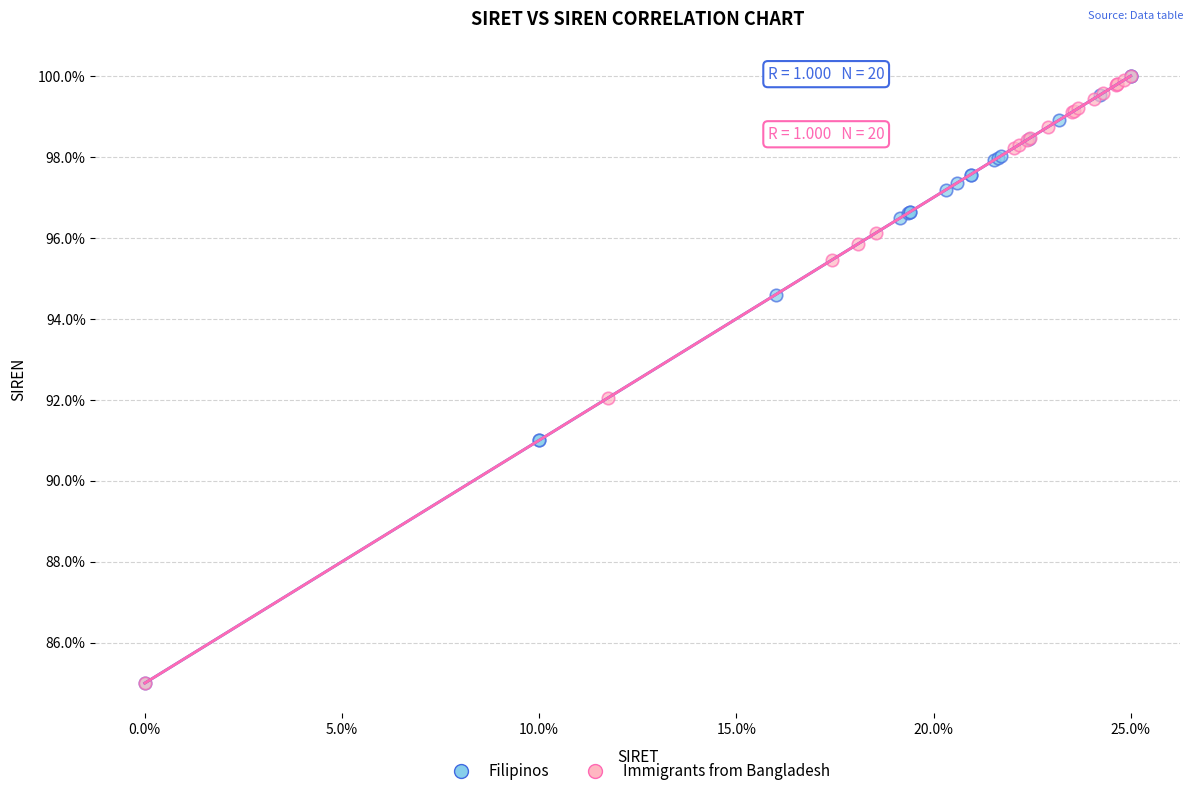

What are all the series names shown in the legend?

Filipinos, Immigrants from Bangladesh